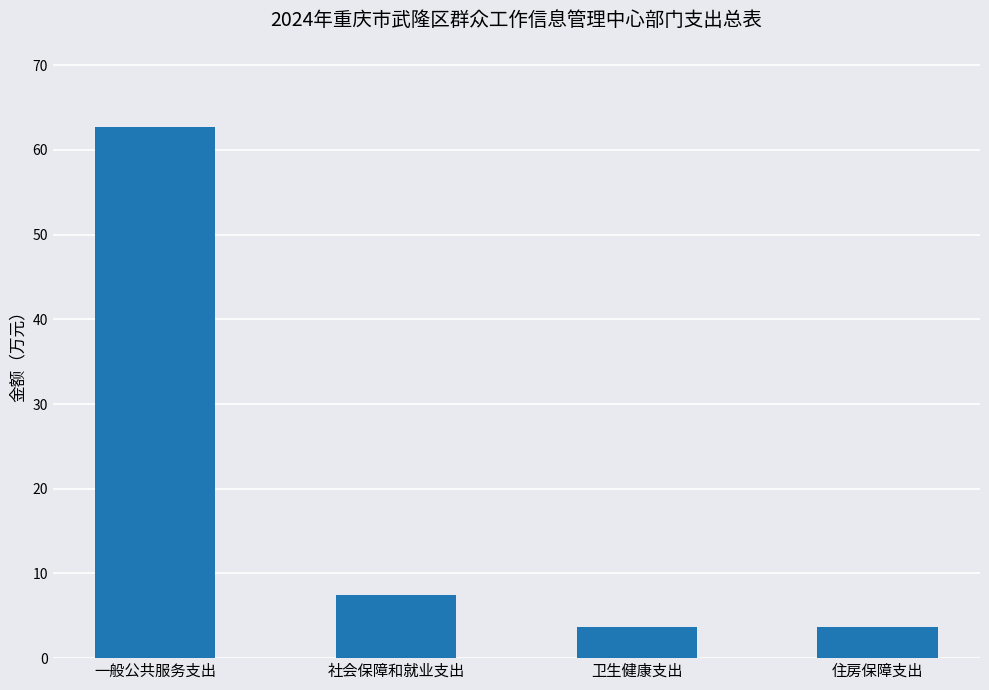

What is the greatest value displayed?

62.8